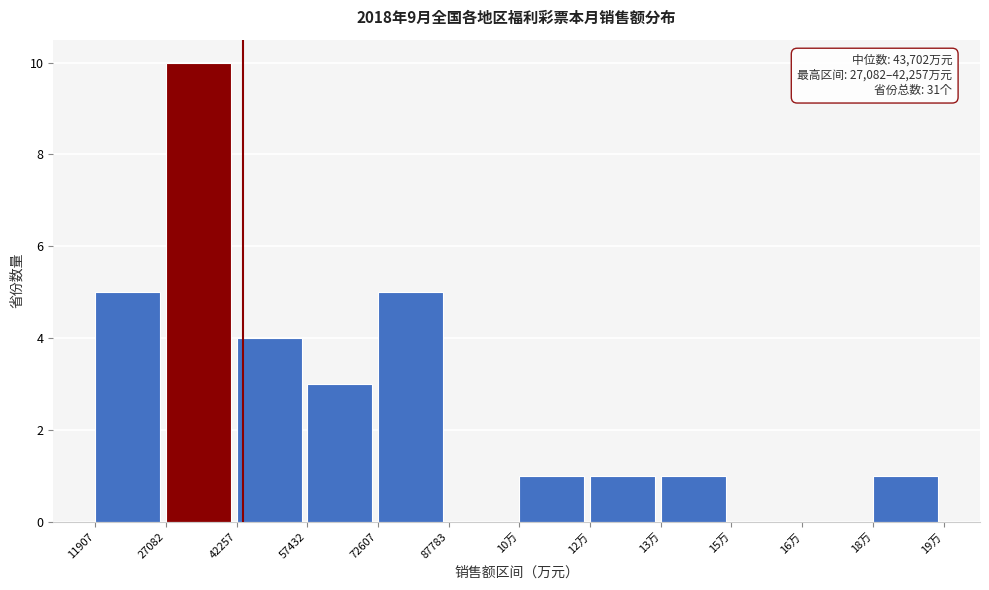

Reading left to right, transcribe all the data shown in this chart.

11907=5	27082=10	42257=4	57432=3	72607=5	87783=0	10万=1	12万=1	13万=1	15万=0	16万=0	18万=1